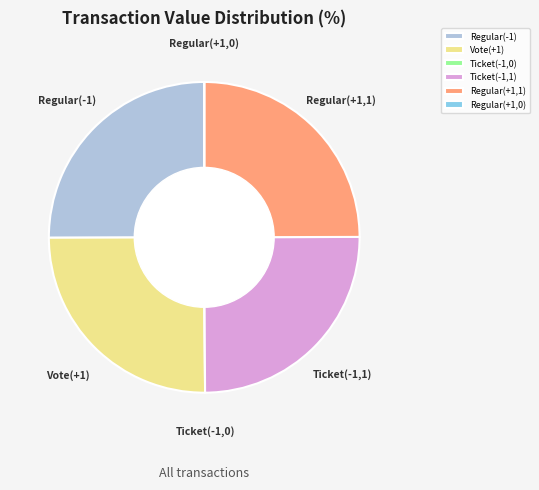

The Regular(-1) slice represents 19% of the pie. True or false?

False